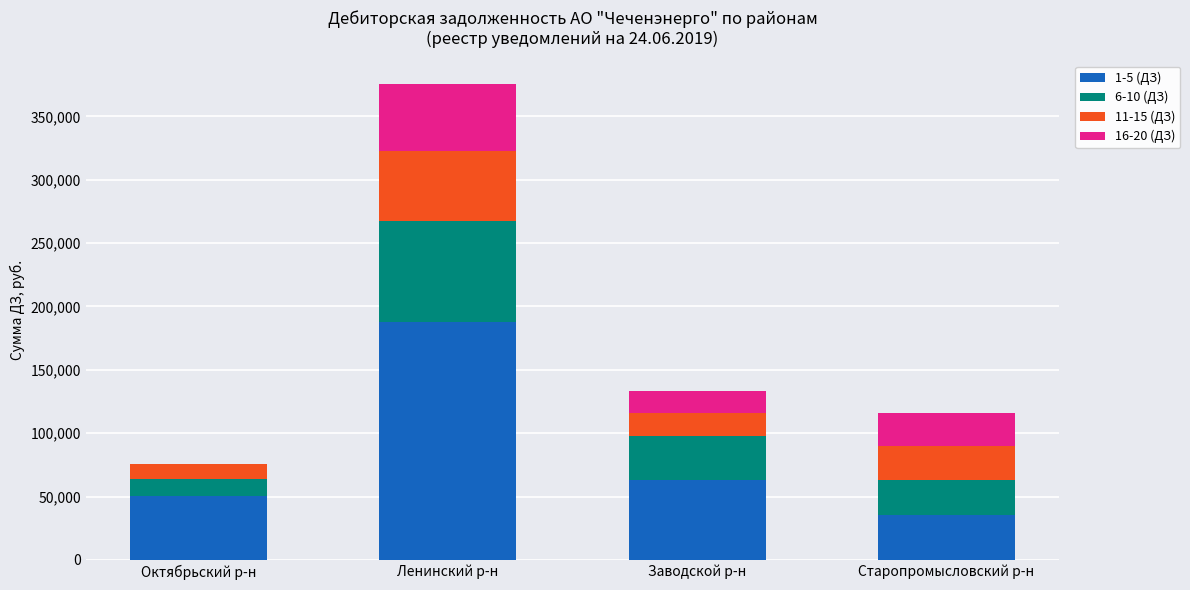

What is the total value across all series at Старопромысловский р-н?

116108.5